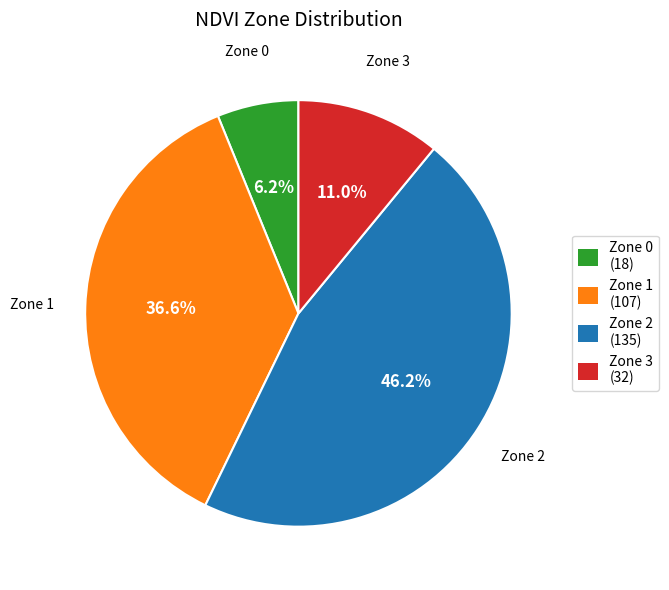

Rank the categories by value from highest to lowest.

Zone 2, Zone 1, Zone 3, Zone 0